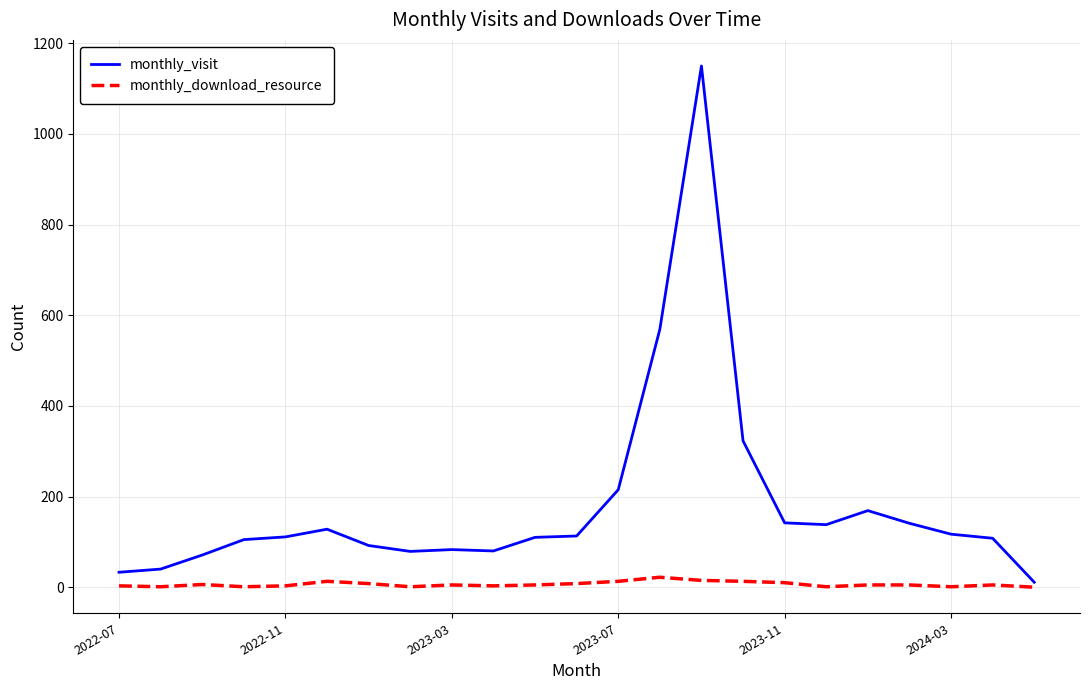

Rank the series by their average value, from lowest to highest.

monthly_download_resource, monthly_visit